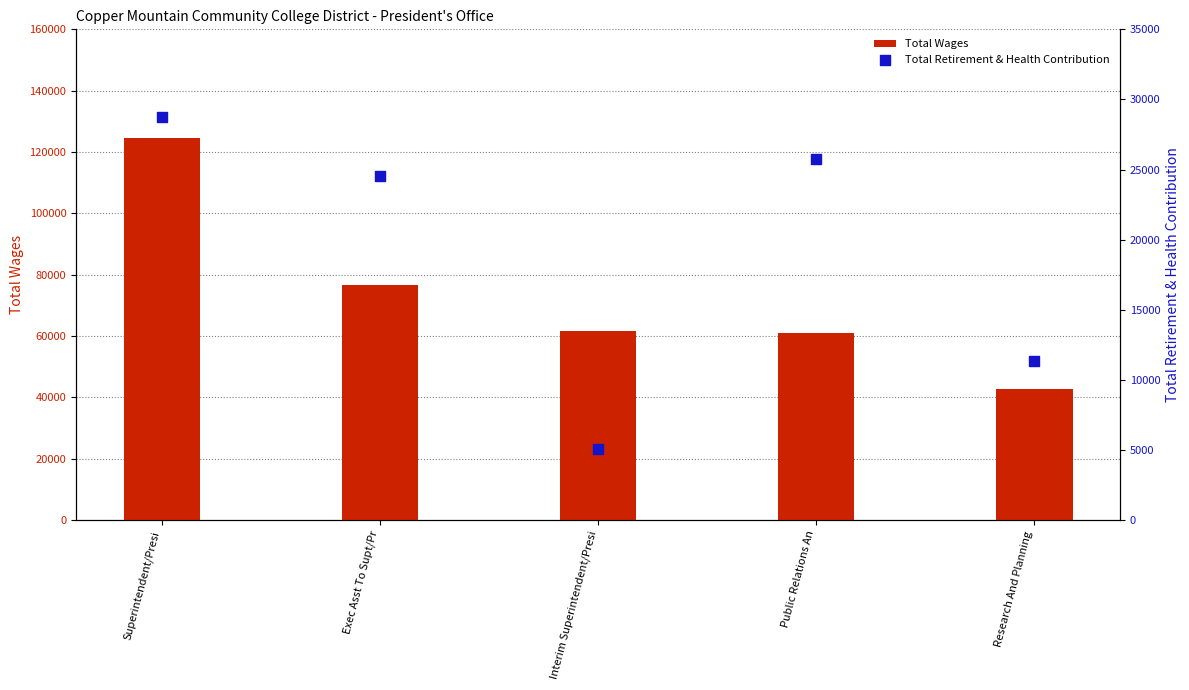

What is the total value across all series at Exec Asst To Supt/Pr?

101061